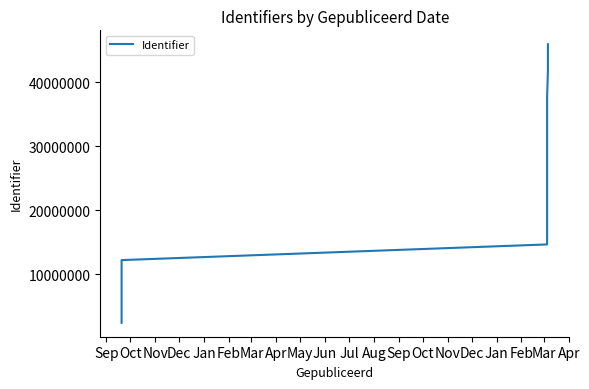

What is the smallest value displayed?

2448415